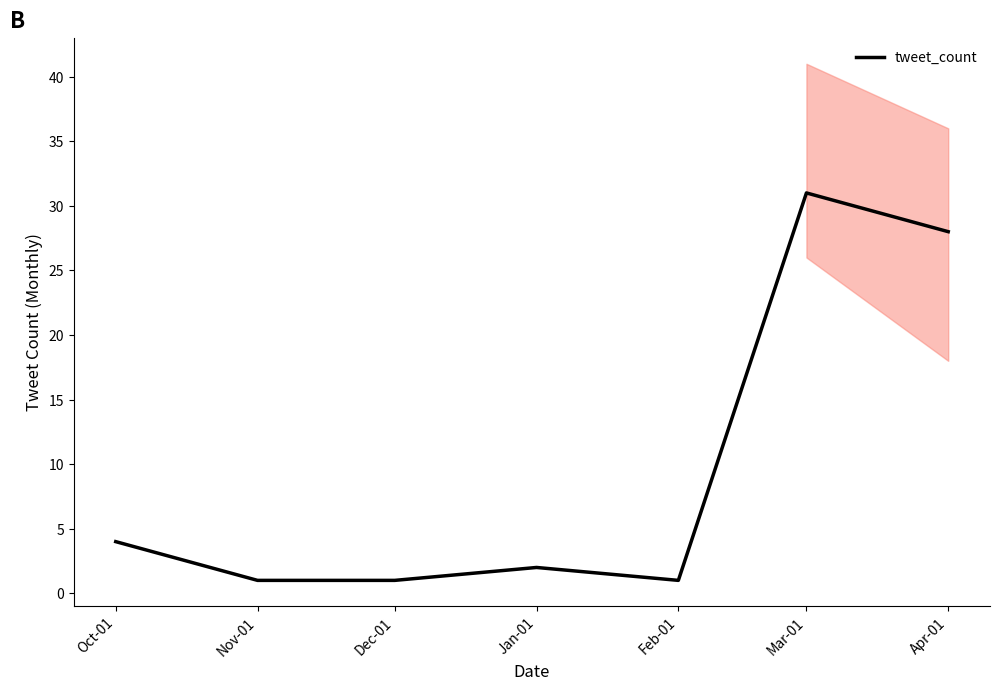

List the labels in order of value, largest first.

Mar-01, Apr-01, Oct-01, Jan-01, Nov-01, Dec-01, Feb-01